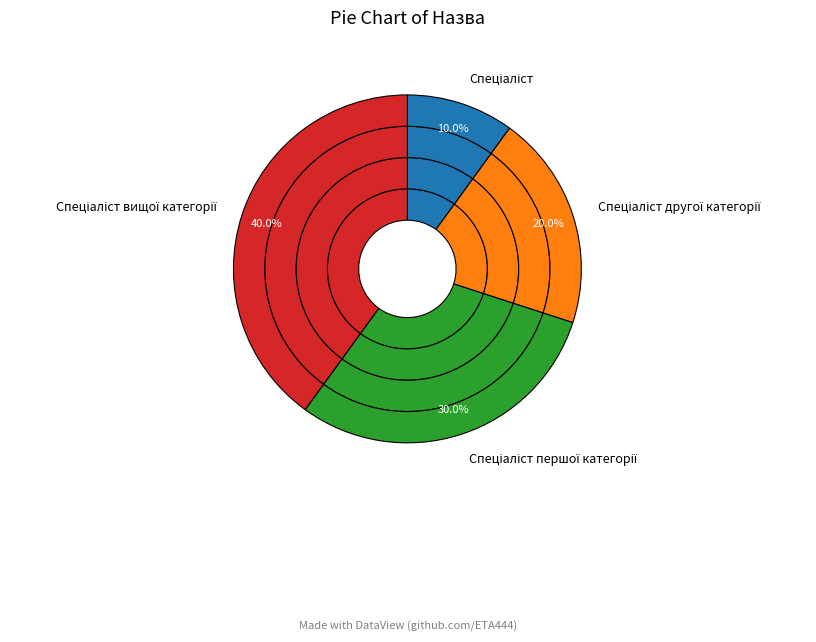

The Спеціаліст slice represents 10% of the pie. True or false?

True